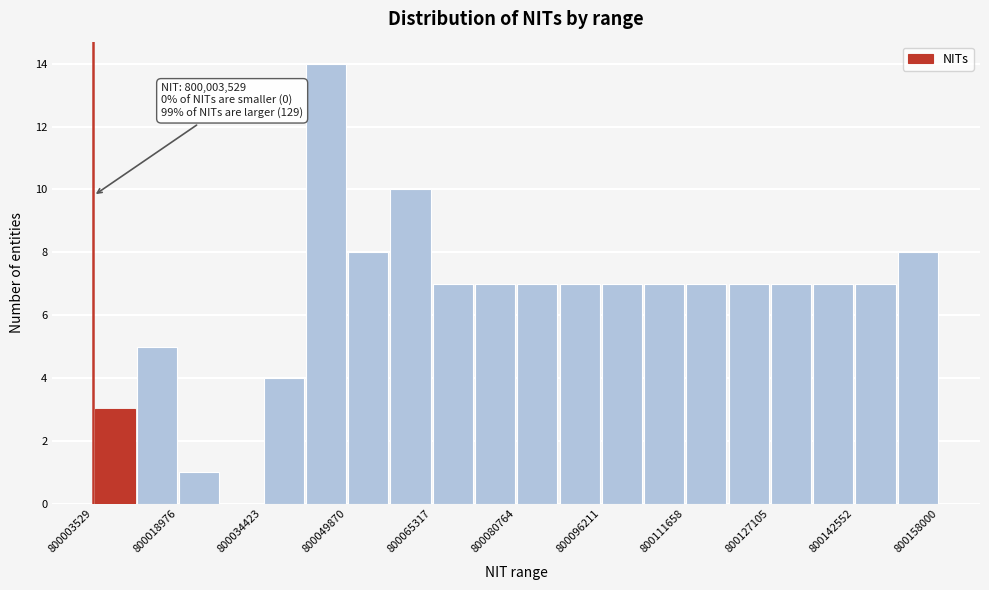

Read against the x-axis, roughly where is the centre of the tallest bar?

800046000